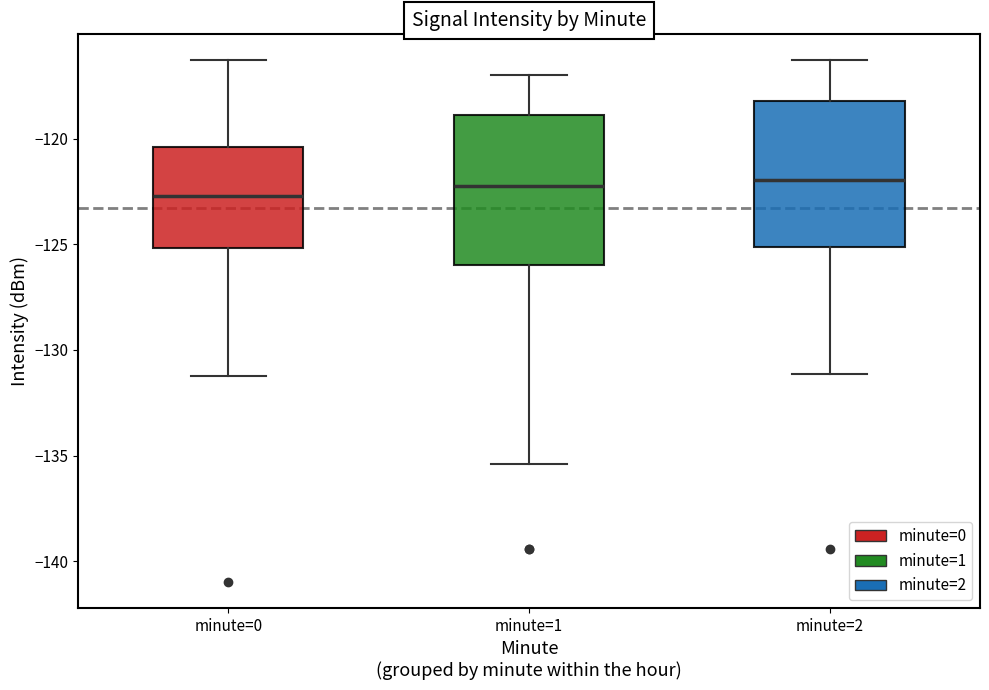

Reading left to right, transcribe this box plot: for each box, give where its median line is, the range the box spans, and where its two whiskers end, as read against the y-axis. The values are not printed on the chart, so give them approximately, as read against the axis.

minute=0: median -122.5, box -125.0 to -120.5, whiskers -131.5 to -116.5
minute=1: median -122.0, box -126.0 to -119.0, whiskers -135.5 to -117.0
minute=2: median -122.0, box -125.0 to -118.0, whiskers -131.0 to -116.5